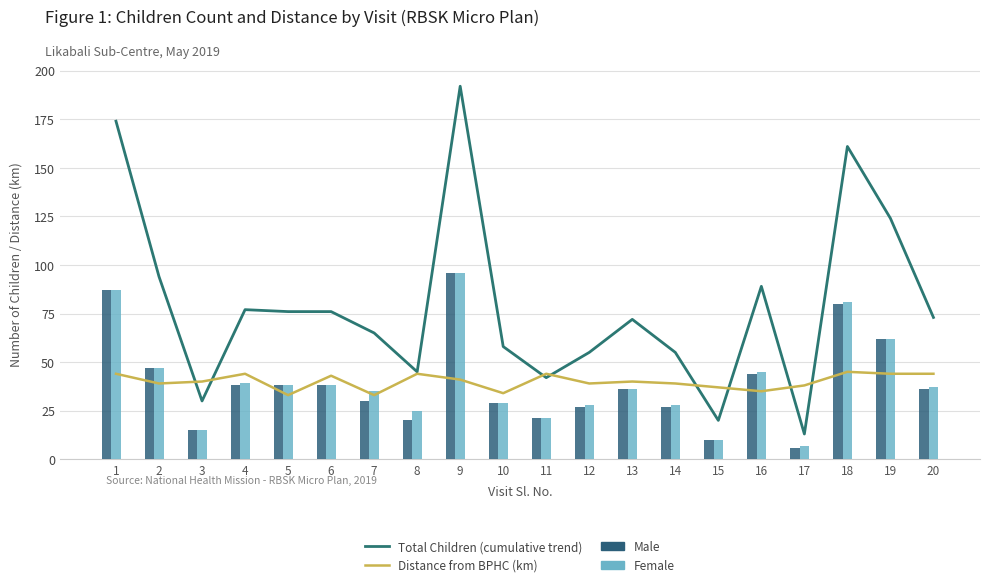

What is the sum of the Male values at 2 and 3?

62